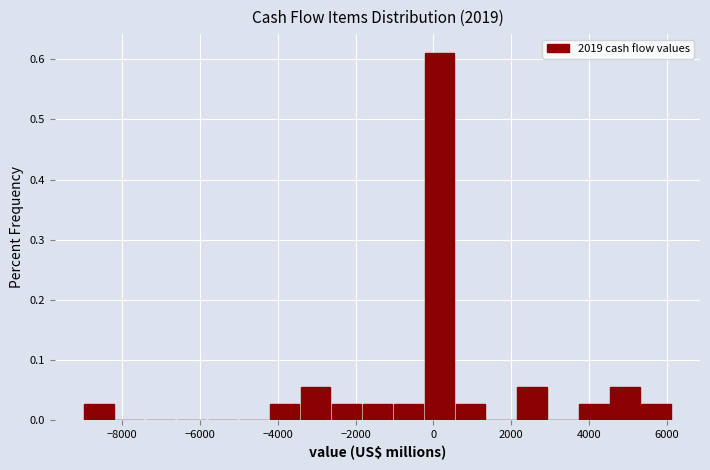

Around what value on the x-axis is the tallest bar? Give the approximate position of its centre, as read against the axis.

200